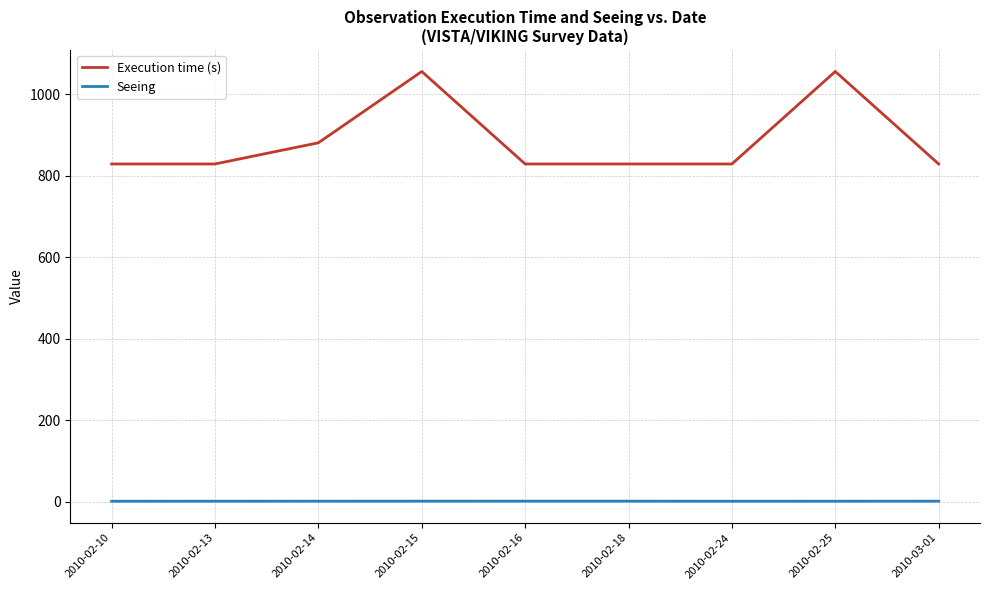

Rank the series at 2010-02-24 from highest to lowest value.

Execution time (s), Seeing